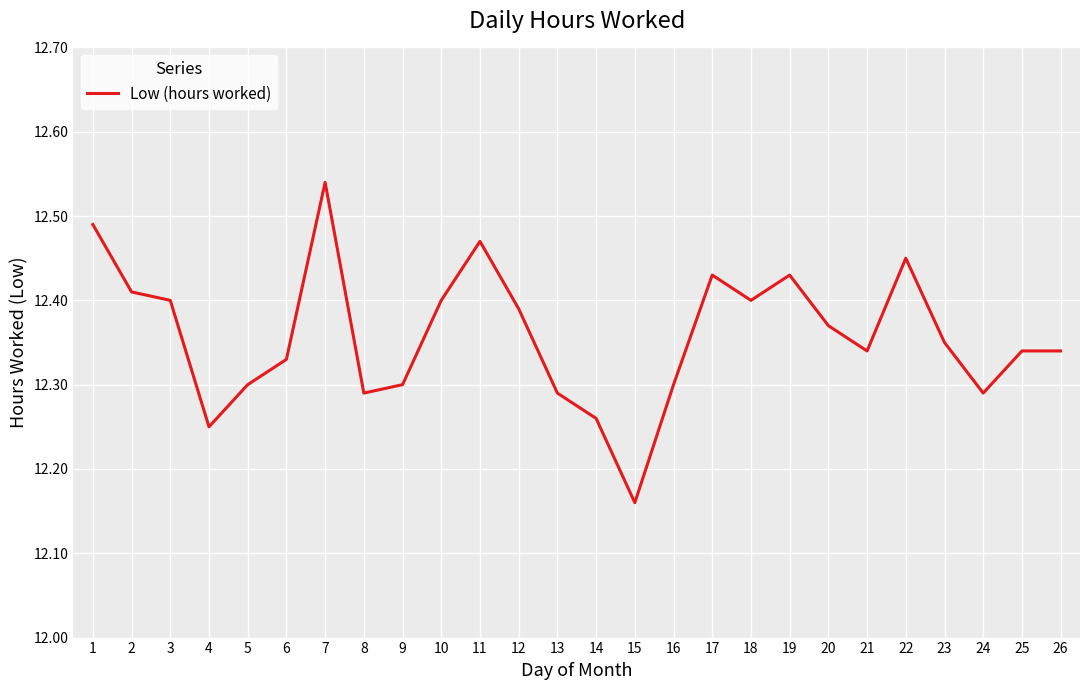

At which category does the chart reach its peak across all series?

7